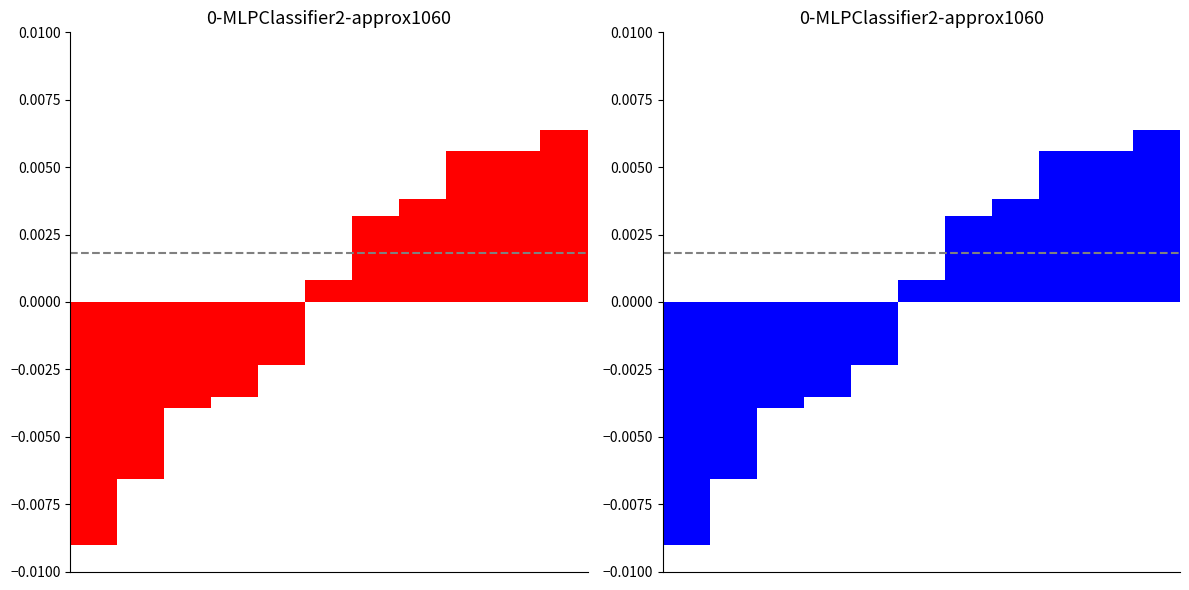

Rank the categories by value from lowest to highest.

0, 1, 2, 3, 4, 5, 6, 7, 8, 9, 10